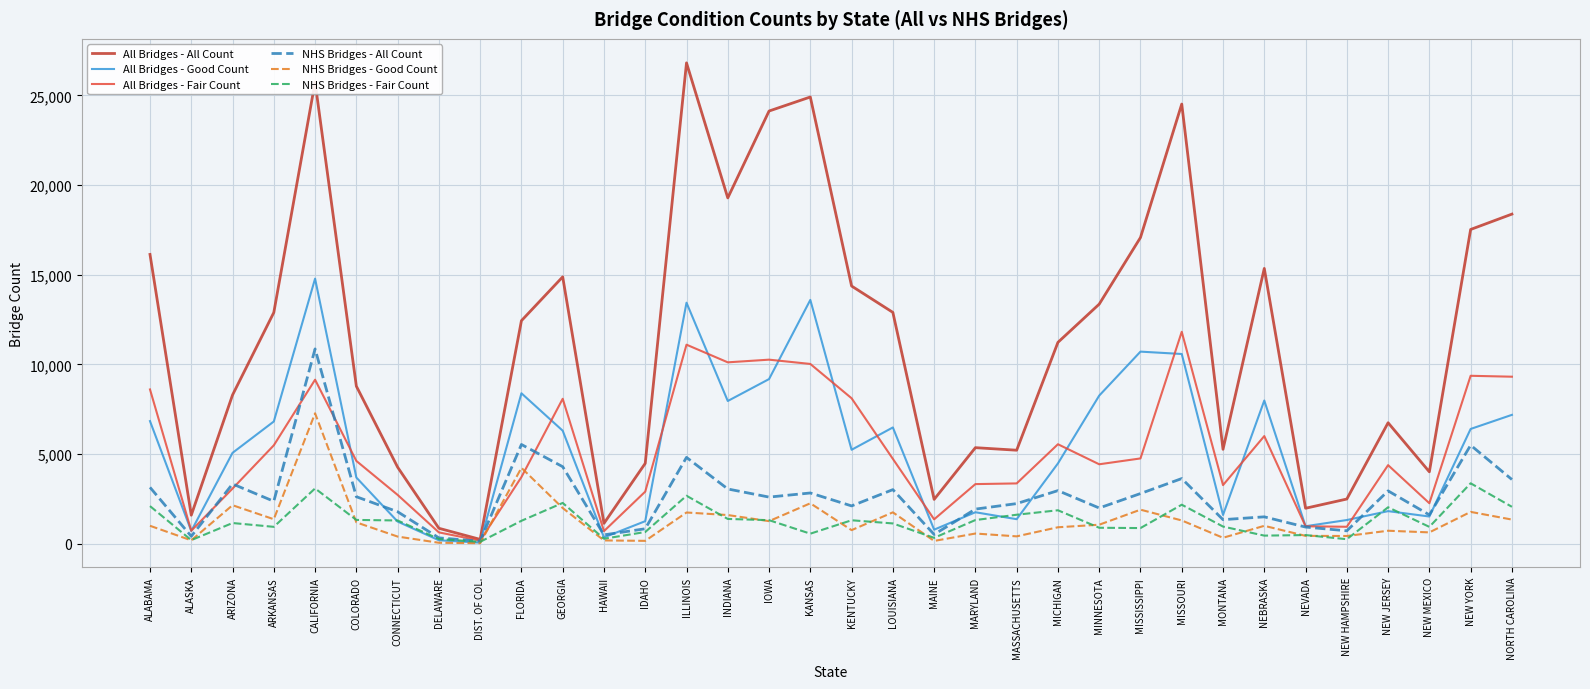

Between ARIZONA and ILLINOIS, which series saw the biggest shift?

All Bridges - All Count